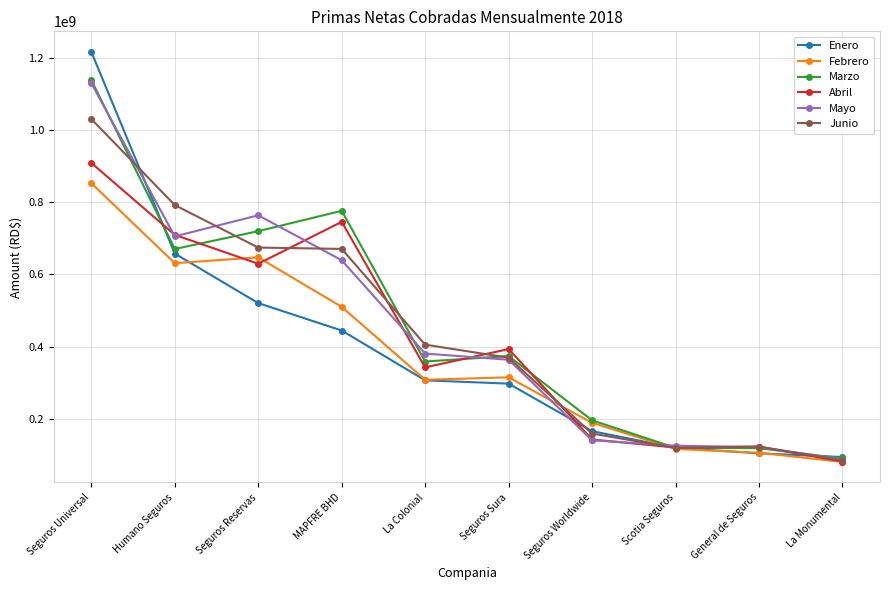

At which category is the sum across all series the highest?

Seguros Universal